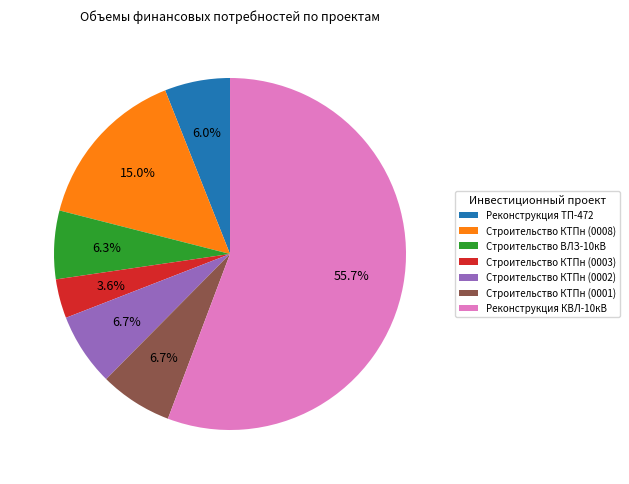

To the nearest percent, what is the difference between the largest and smallest slice percentages?

52%